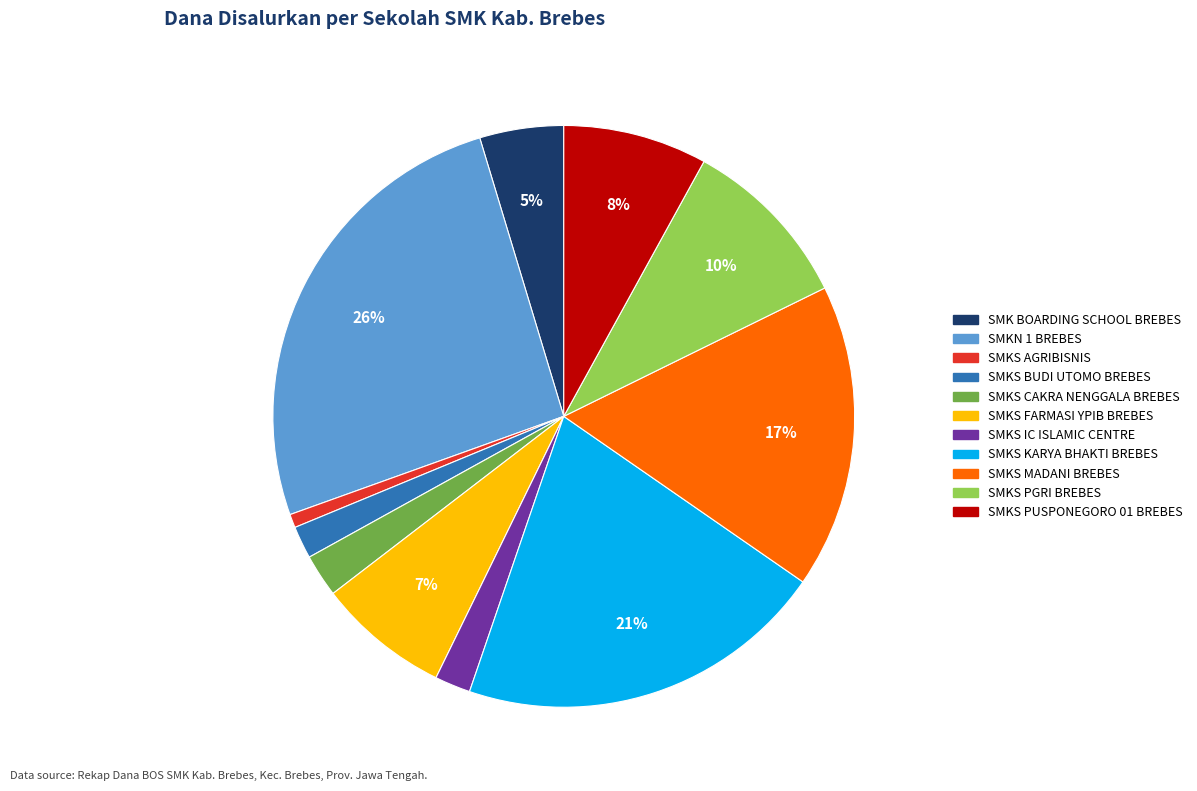

Does any single category account for the majority?

No